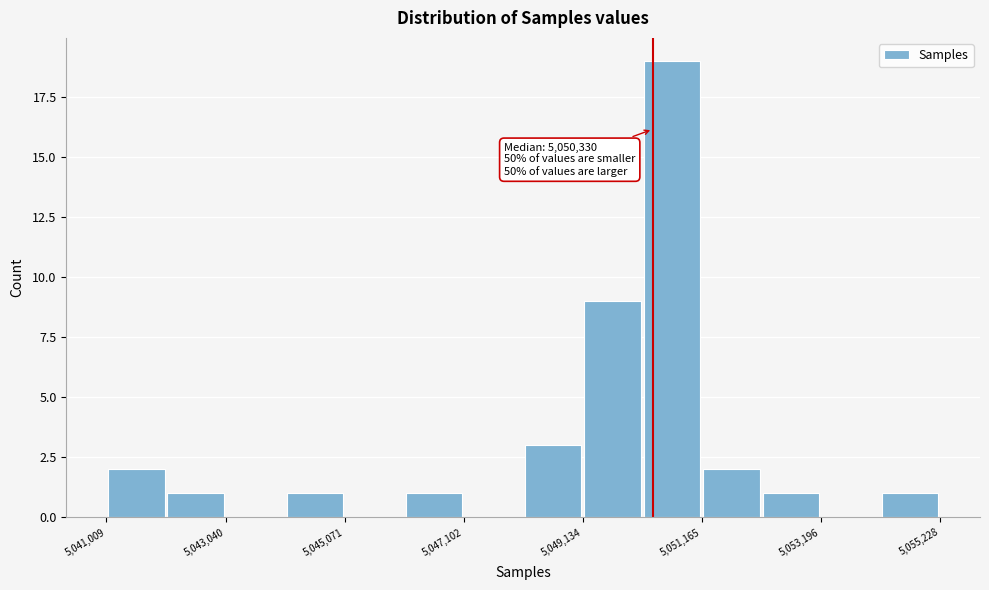

Read against the x-axis, roughly where is the centre of the tallest bar?

5050500